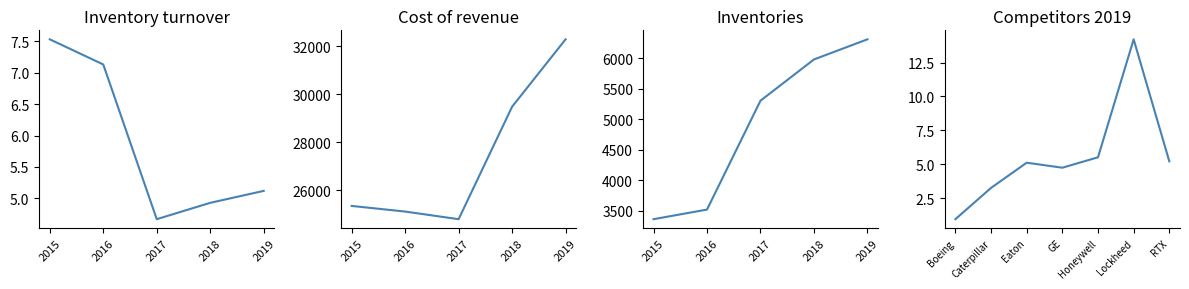

What is the average value?

5.9